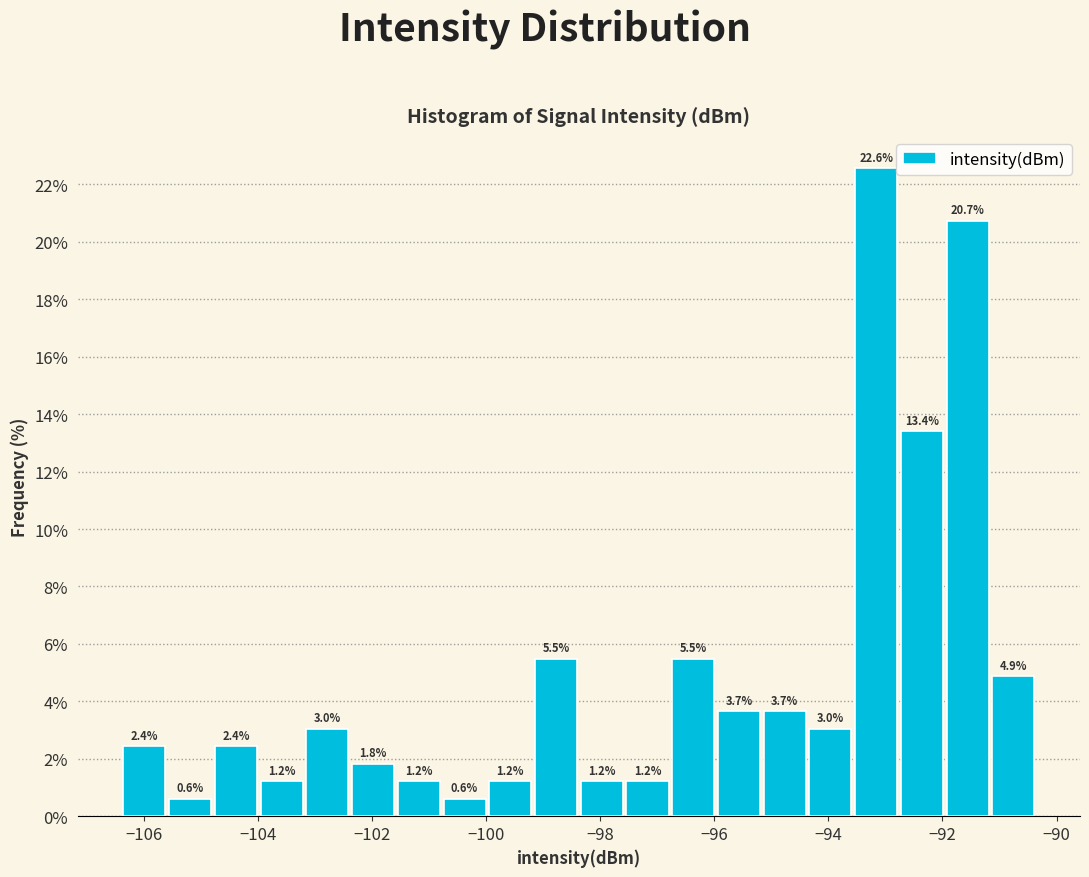

Reading left to right, transcribe this chart: for each bar, give the range it covers on the x-axis and its height. The bar edges are not printed on the chart, so give them approximately, as read against the axis.

-106.4 to -105.6: 2.4
-105.6 to -104.8: 0.6
-104.8 to -104.0: 2.4
-104.0 to -103.2: 1.2
-103.2 to -102.4: 3.0
-102.4 to -101.6: 1.8
-101.6 to -100.8: 1.2
-100.8 to -100.0: 0.6
-100.0 to -99.2: 1.2
-99.2 to -98.4: 5.5
-98.4 to -97.6: 1.2
-97.6 to -96.8: 1.2
-96.8 to -96.0: 5.5
-96.0 to -95.2: 3.7
-95.2 to -94.4: 3.7
-94.4 to -93.6: 3.0
-93.6 to -92.8: 22.6
-92.8 to -92.0: 13.4
-92.0 to -91.2: 20.7
-91.2 to -90.4: 4.9